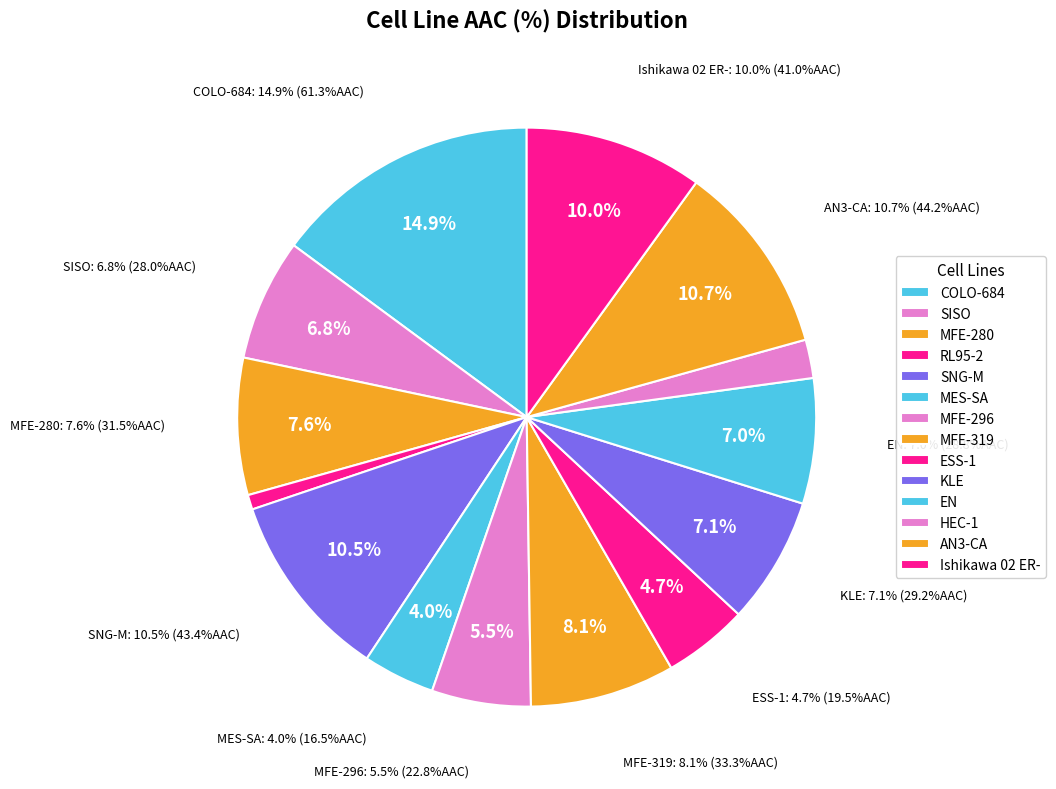

To the nearest percent, what is the average slice percentage?

7%